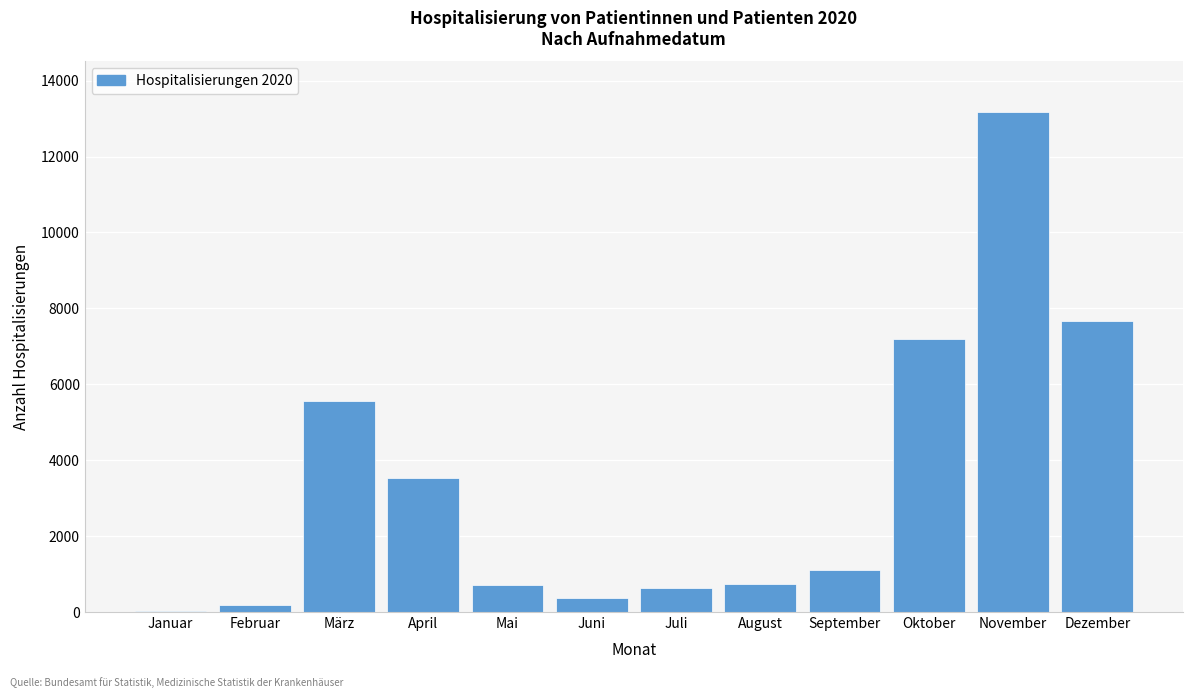

What value does the data have at Juni?

364